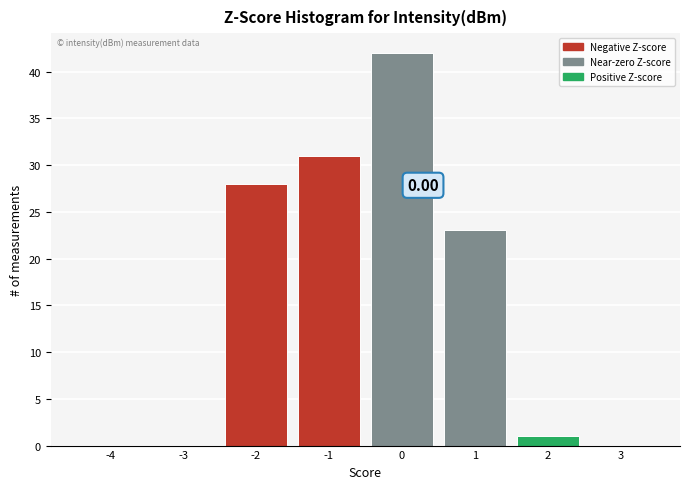

What is the change in value from -3 to 1?

+23